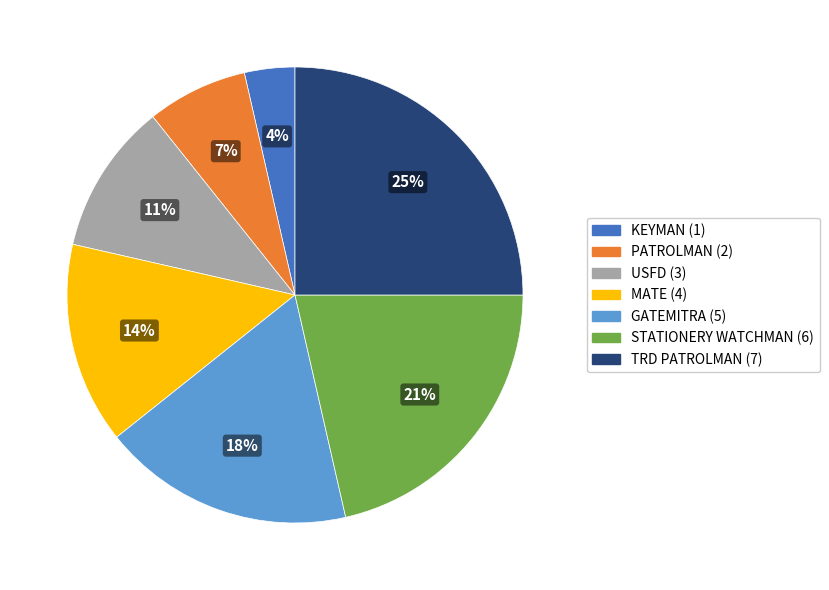

To the nearest percent, what portion does KEYMAN represent?

4%